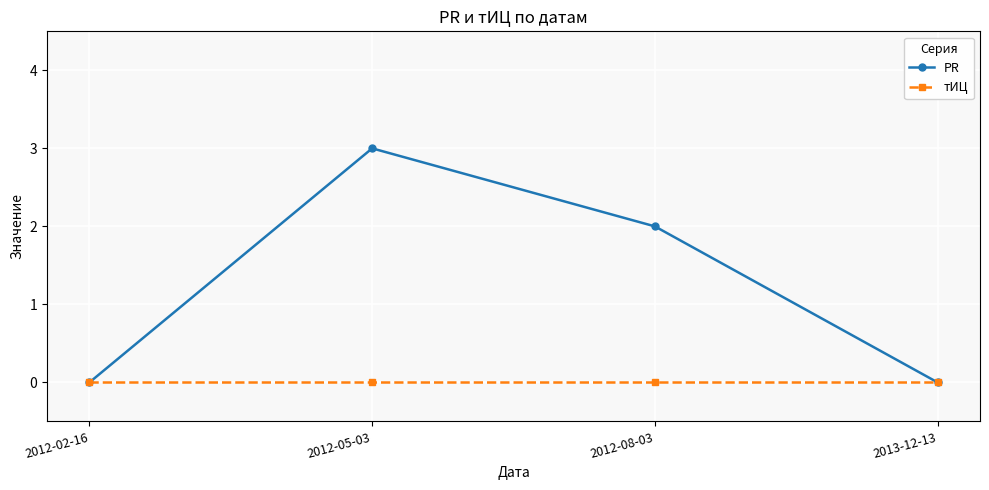

Is it true that тИЦ equals 0 at 2013-12-13?

True